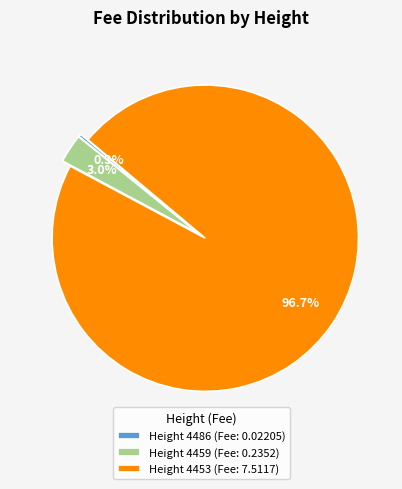

To the nearest percent, what is the average slice percentage?

33%